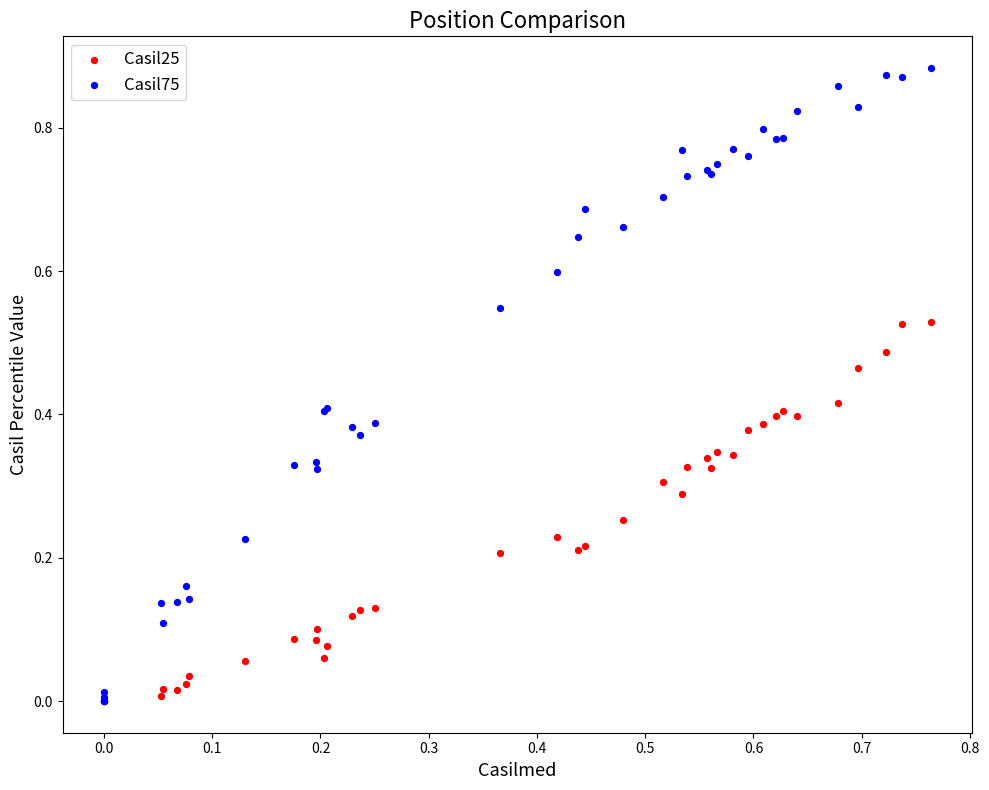

Which series reaches the maximum Y coordinate?

Casil75